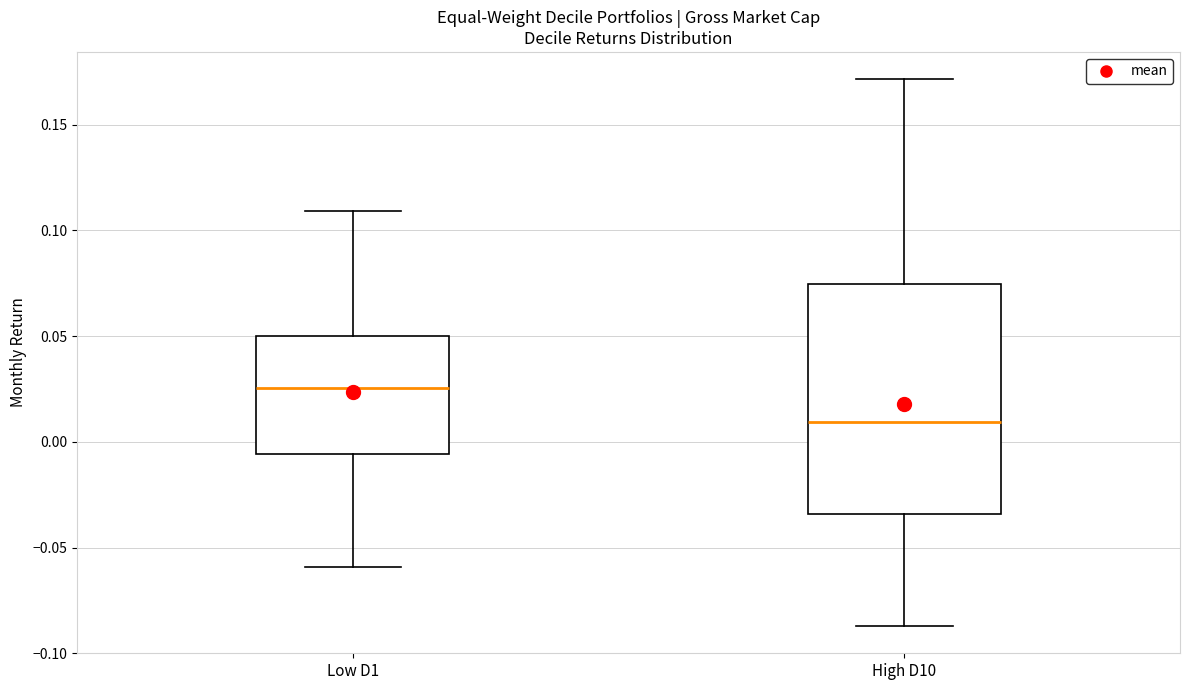

Which box's median line is the lowest?

High D10